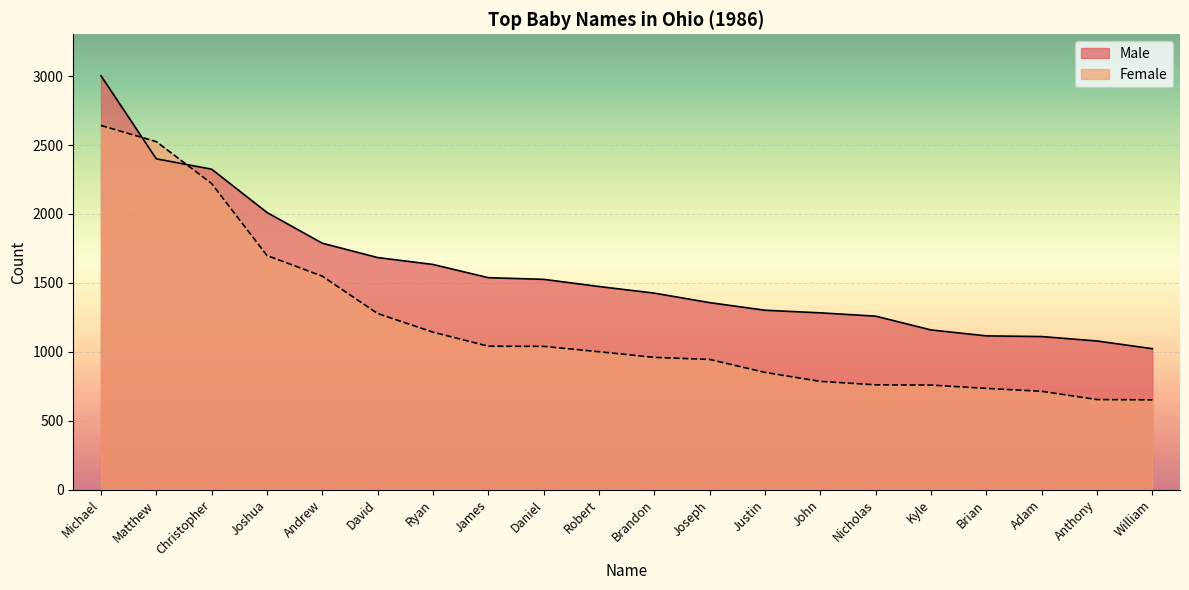

What is the average value of the Female series?

1198